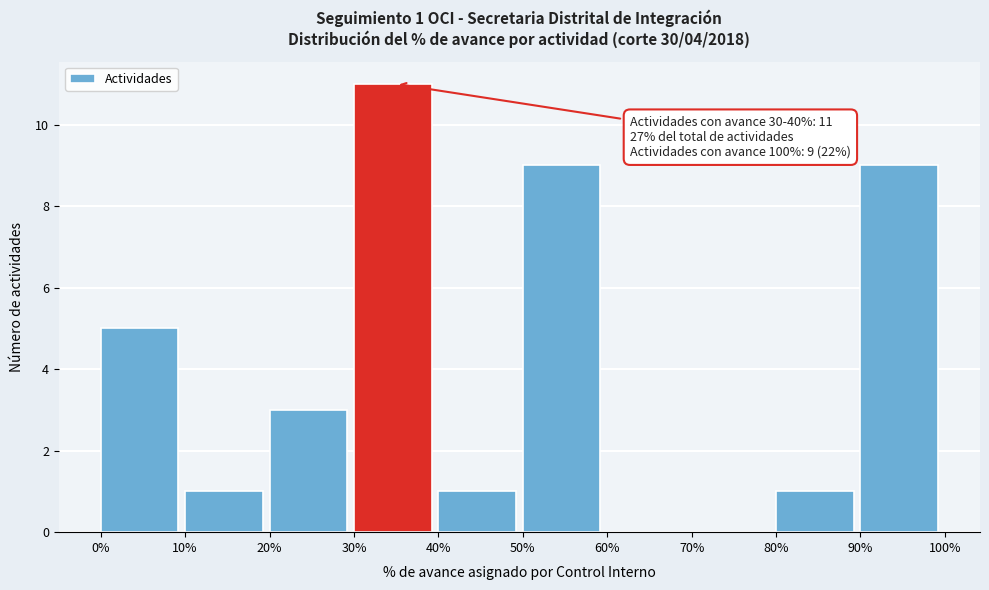

Reading right to left, what are all the values shown in this chart?

90%=9	80%=1	70%=0	60%=0	50%=9	40%=1	30%=11	20%=3	10%=1	0%=5